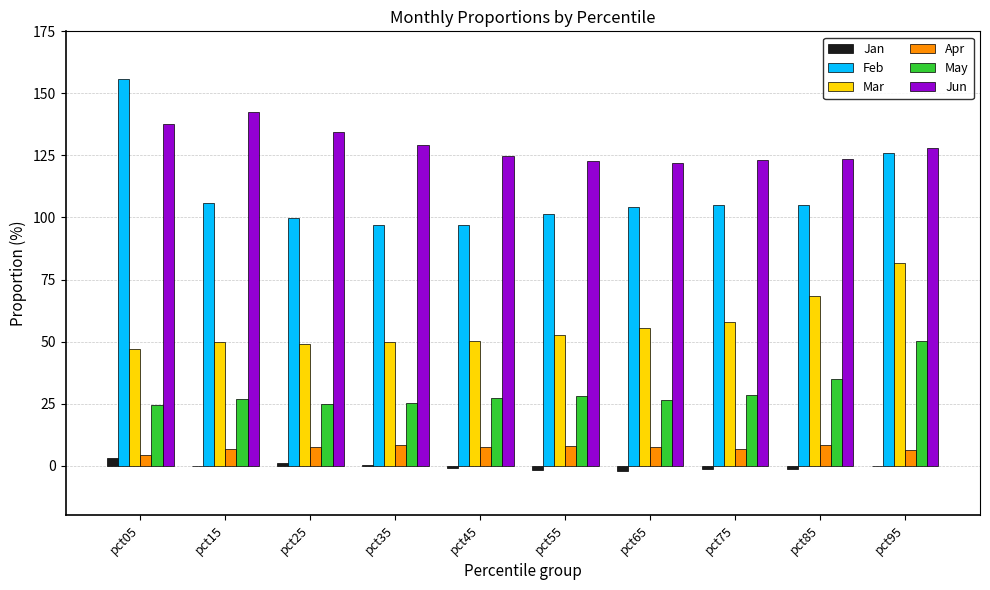

True or false: Feb has a value of 56.2 at pct55.

False